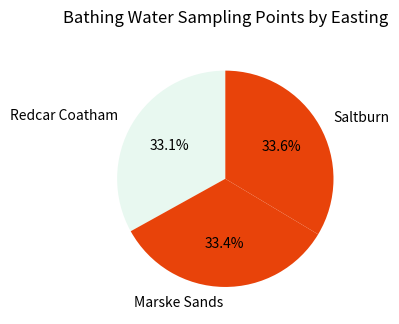

What is the ratio of the value at Marske Sands to the value at Saltburn?

1.0